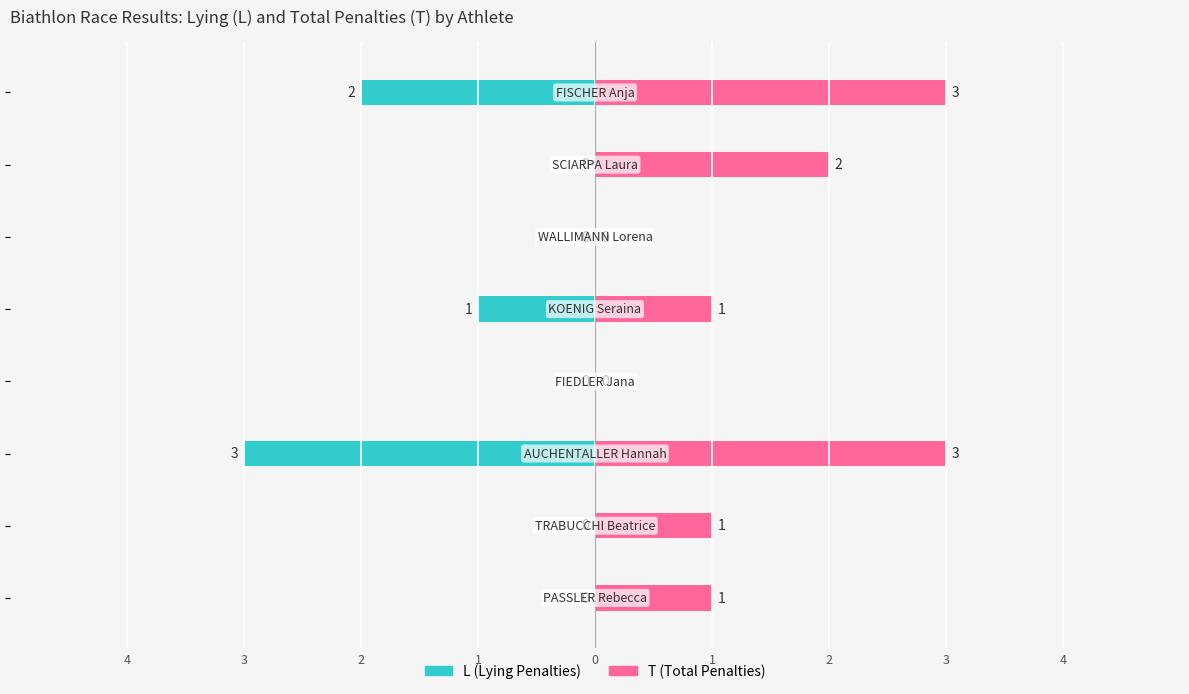

Is the value of T (Total Penalties) at 4 greater than the value of L (Lying Penalties) at 2?

Yes